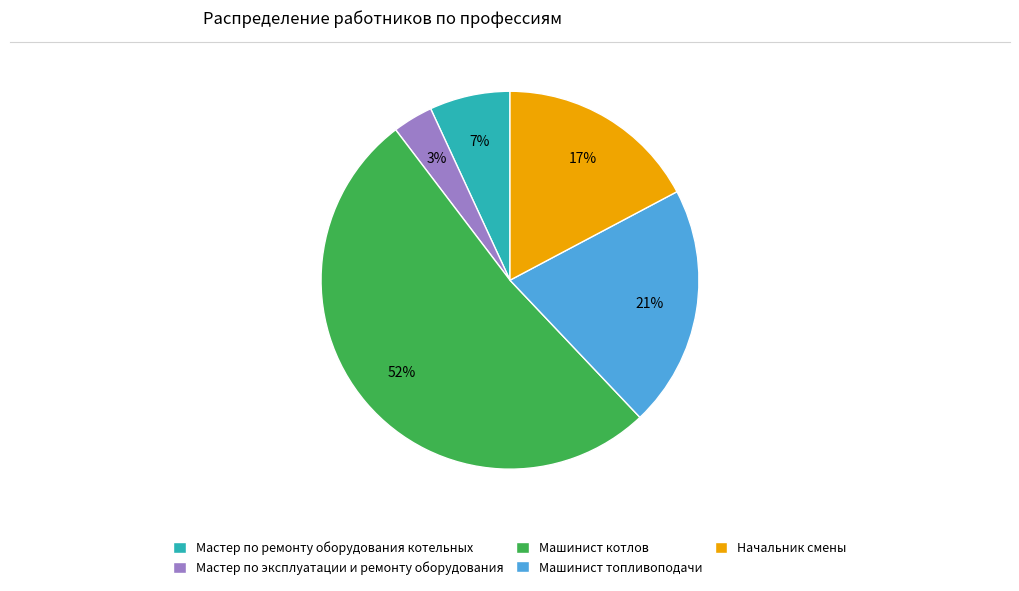

Do Начальник смены and Машинист топливоподачи together represent more than half of the pie?

No